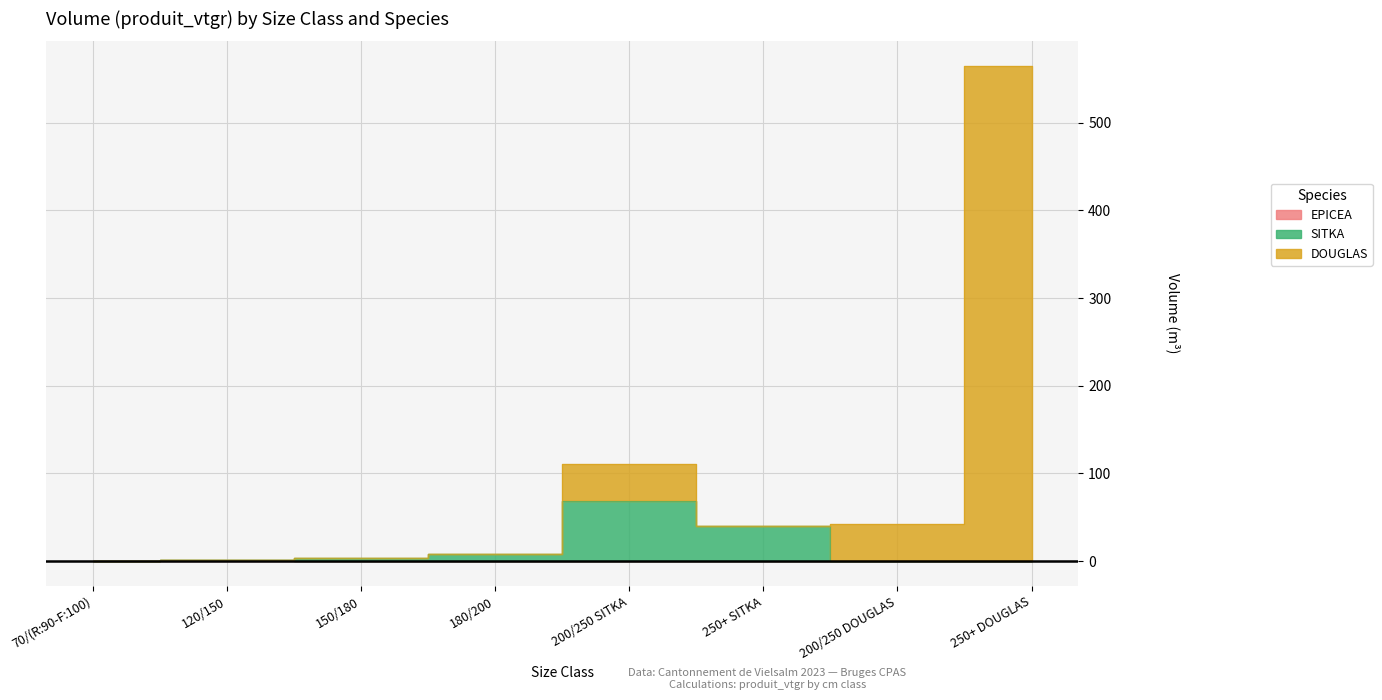

Which series changed the most between 180/200 and 200/250 DOUGLAS?

DOUGLAS